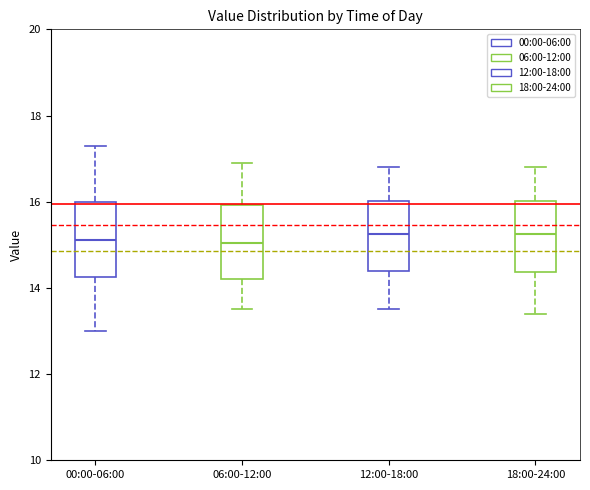

Reading left to right, transcribe this box plot: for each box, give where its median line is, the range the box spans, and where its two whiskers end, as read against the y-axis. The values are not printed on the chart, so give them approximately, as read against the axis.

00:00-06:00: median 15.2, box 14.2 to 16.0, whiskers 13.0 to 17.4
06:00-12:00: median 15.0, box 14.2 to 16.0, whiskers 13.6 to 17.0
12:00-18:00: median 15.2, box 14.4 to 16.0, whiskers 13.6 to 16.8
18:00-24:00: median 15.2, box 14.4 to 16.0, whiskers 13.4 to 16.8